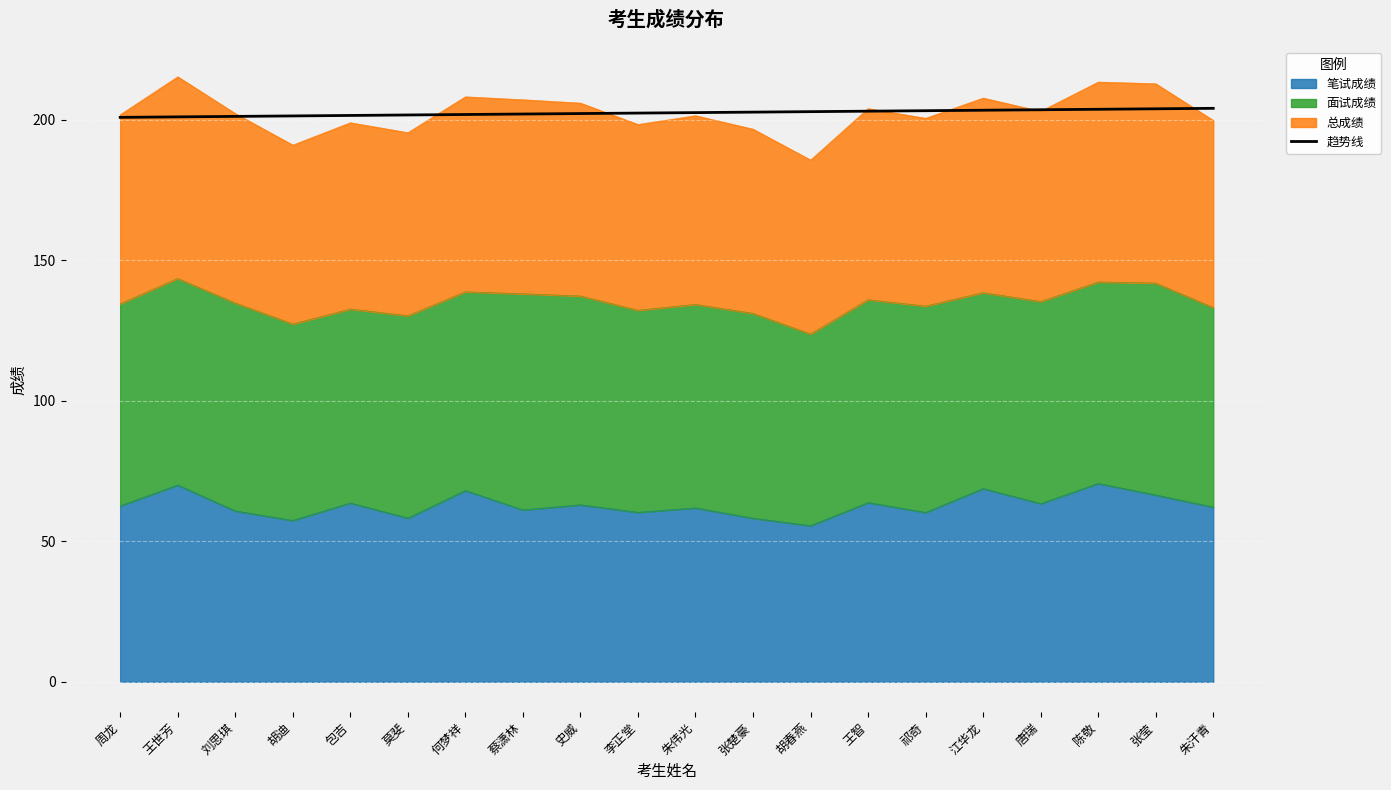

The value at 胡迪 is 310.4. True or false?

False